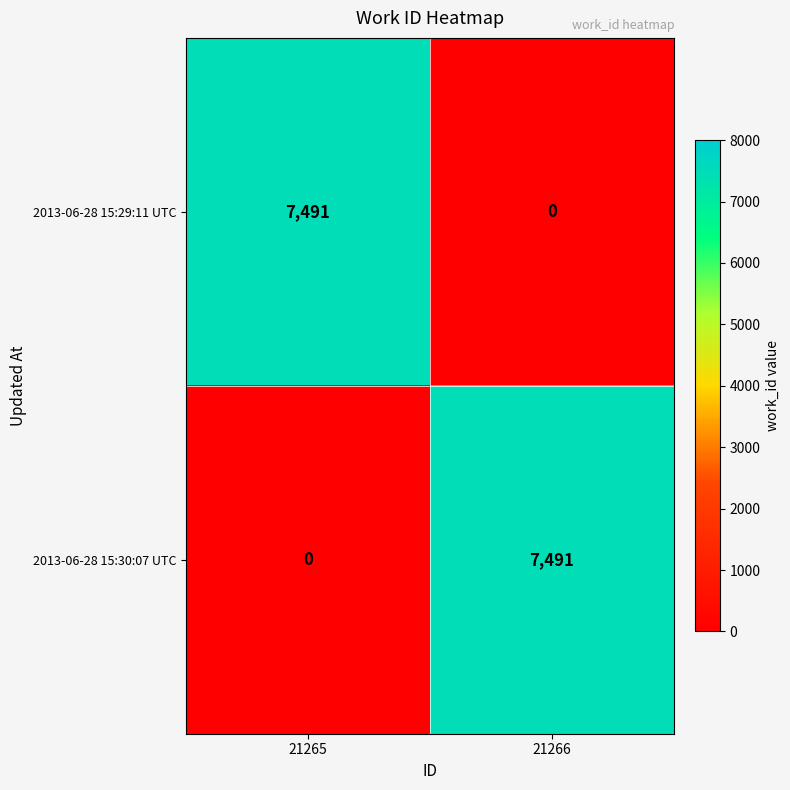

At which label is 2013-06-28 15:30:07 UTC closest to 3745?

21265